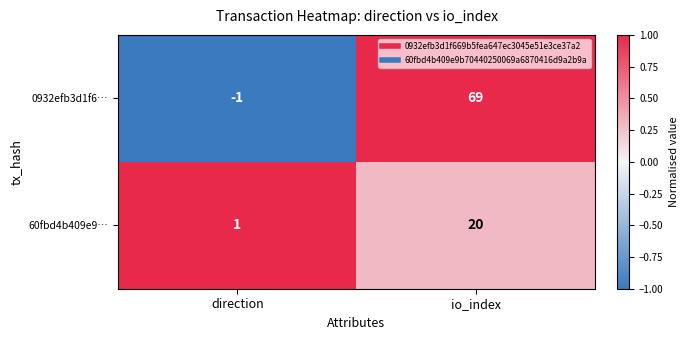

What is the sum of the 0932efb3d1f6… values at direction and io_index?

68